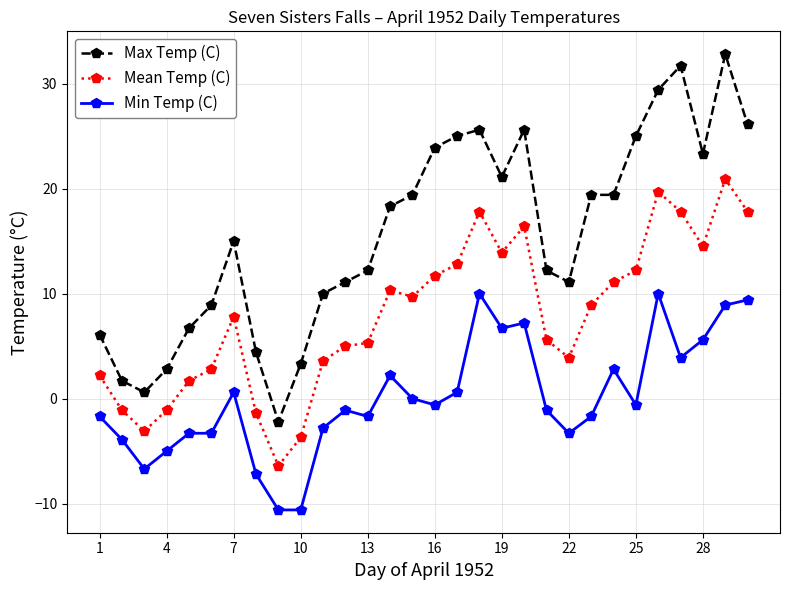

What is the value of the Max Temp (C) point at the 15th from the left?

19.4